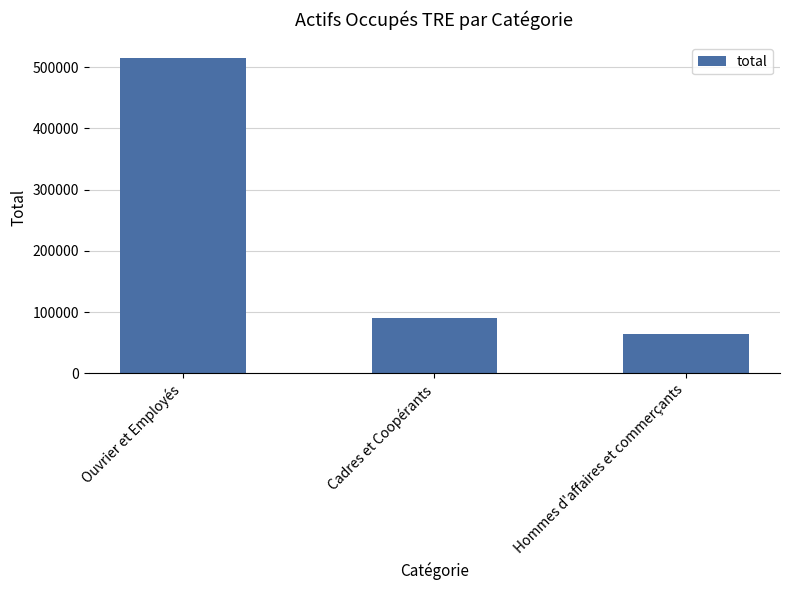

What is the change in value from Cadres et Coopérants to Hommes d'affaires et commerçants?

-25021